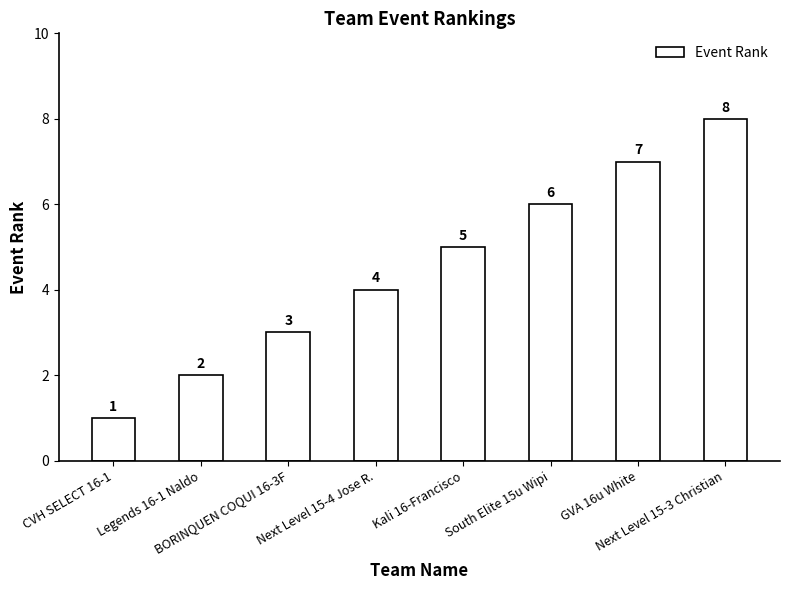

Rank the categories by value from highest to lowest.

Next Level 15-3 Christian, GVA 16u White, South Elite 15u Wipi, Kali 16-Francisco, Next Level 15-4 Jose R., BORINQUEN COQUI 16-3F, Legends 16-1 Naldo, CVH SELECT 16-1